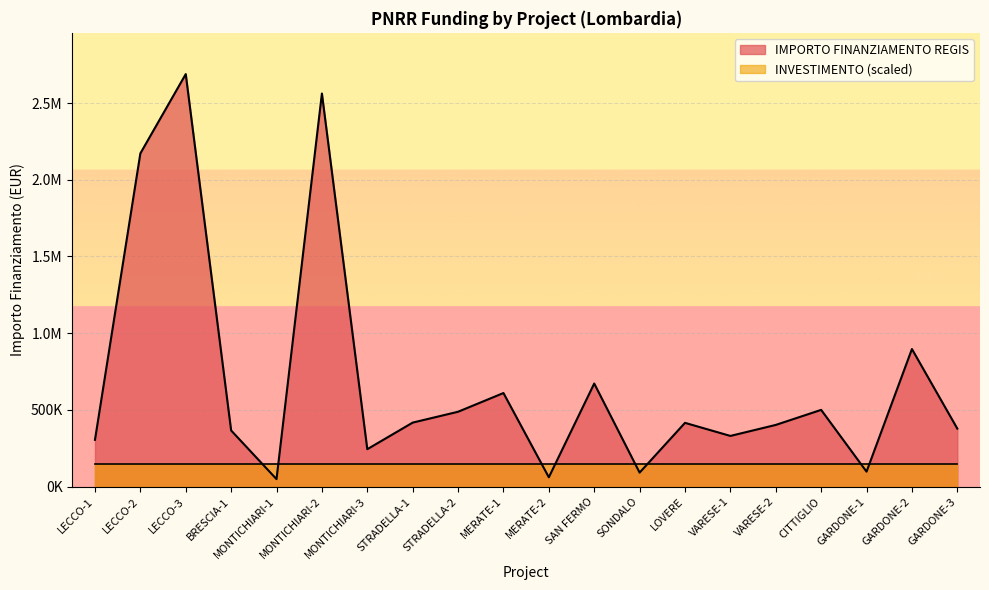

How many points are lower than both their immediate neighbors (excluding endpoints)?

6